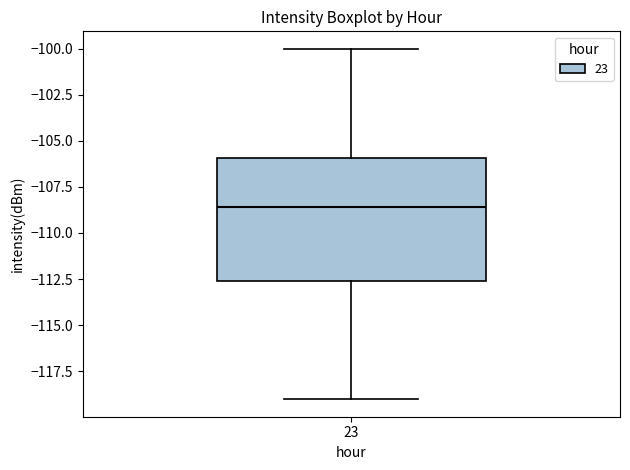

Read this box plot against the y-axis: the position of the median line, the range covered by the box, and the ends of both whiskers. The values are not printed on the chart, so give them approximately, as read against the axis.

median -108.5, box -112.5 to -106.0, whiskers -119.0 to -100.0